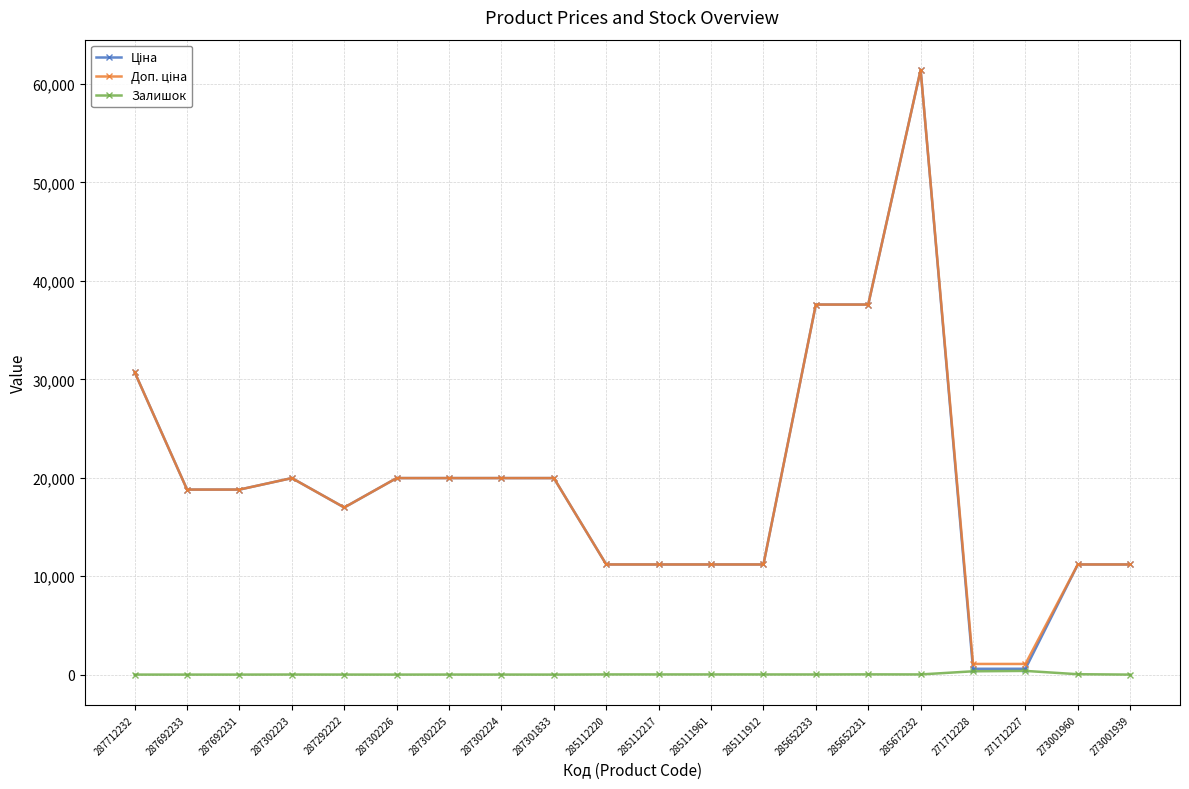

Which label corresponds to the largest value in the chart?

285672232